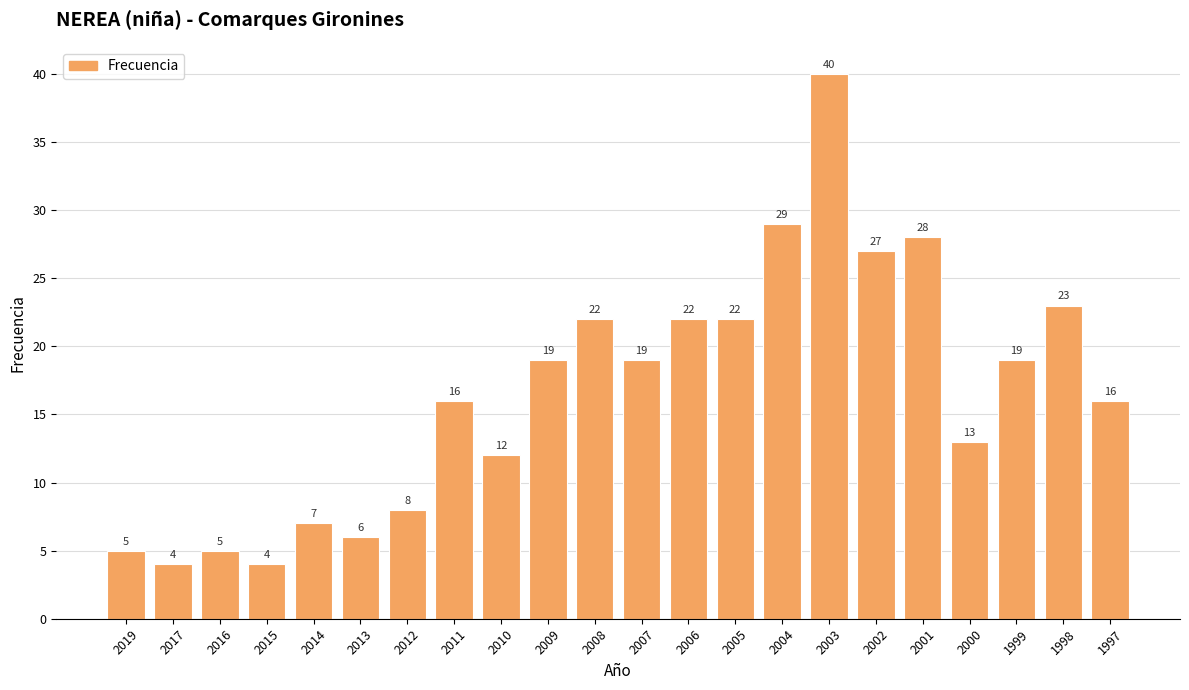

What is the smallest value displayed?

4